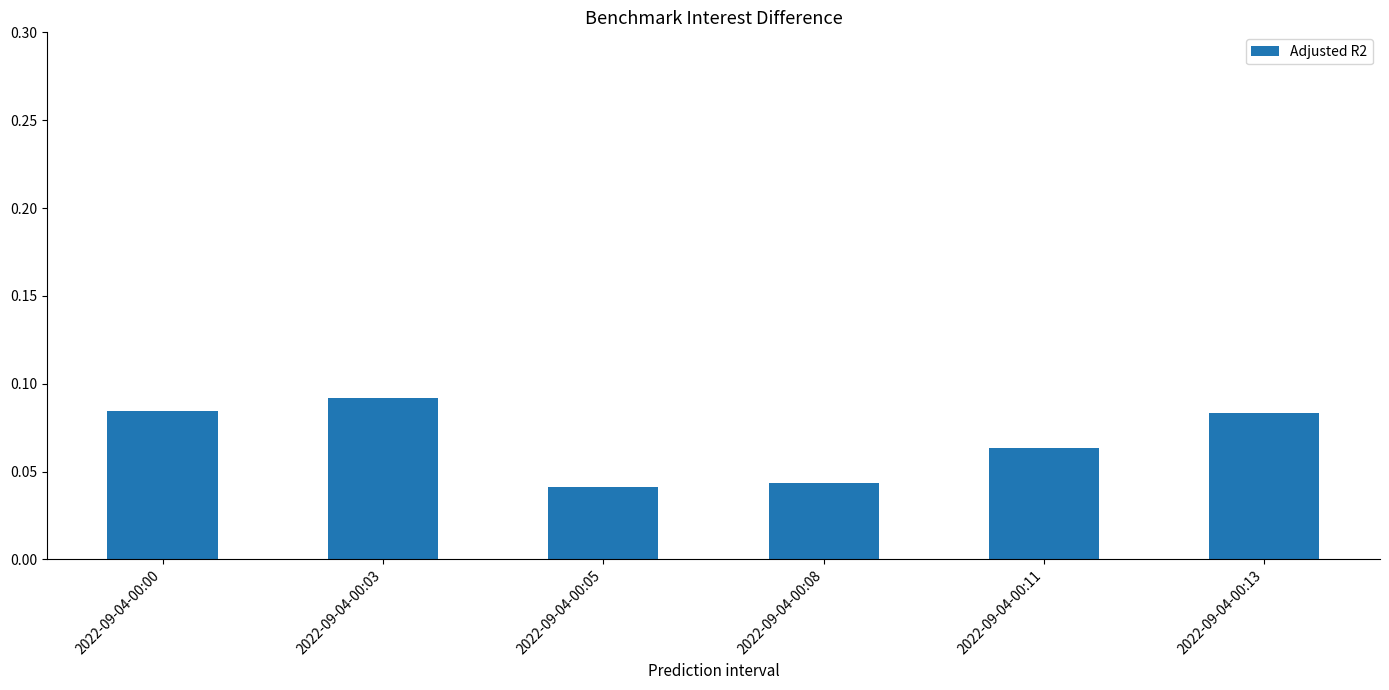

Which has a higher value, 2022-09-04-00:13 or 2022-09-04-00:08?

2022-09-04-00:13